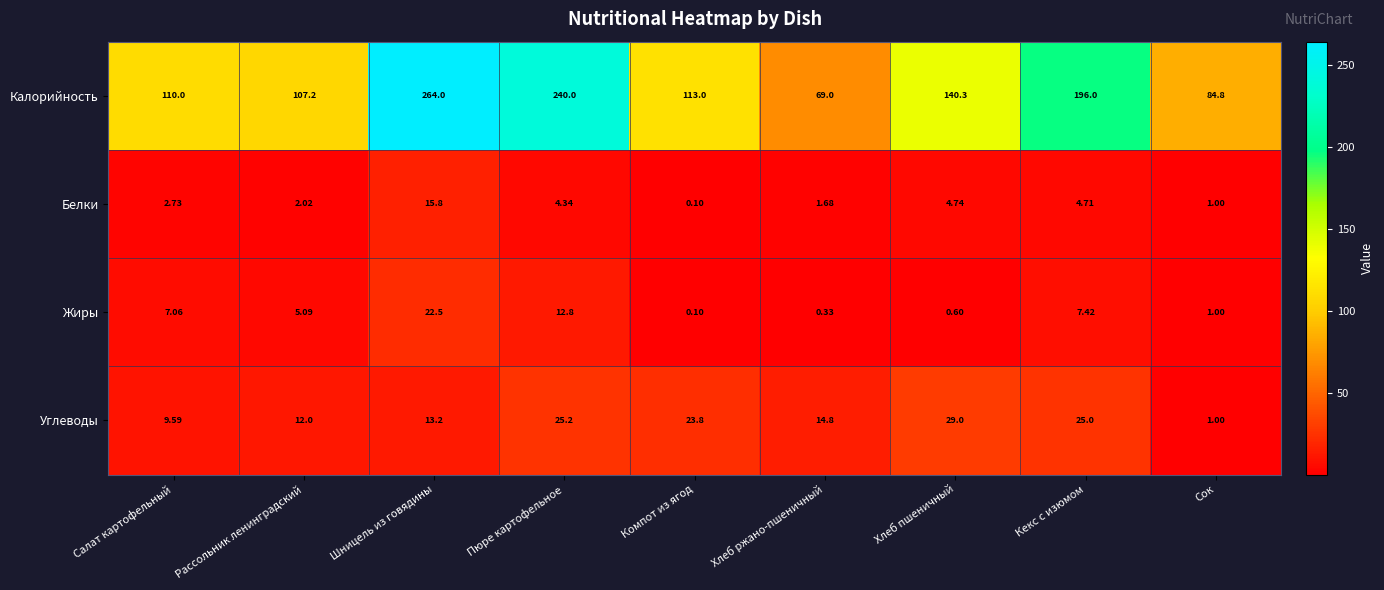

At which label does Калорийность reach its peak?

Шницель из говядины